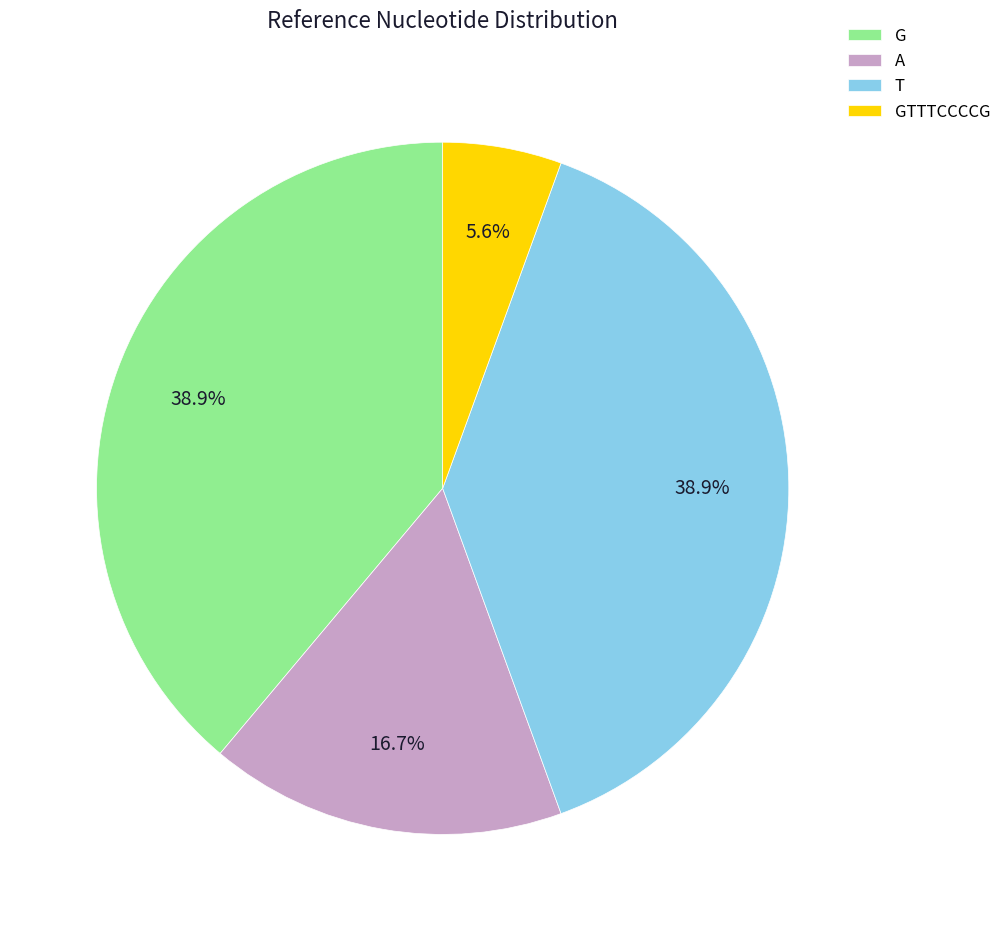

How many segments does this pie chart have?

4